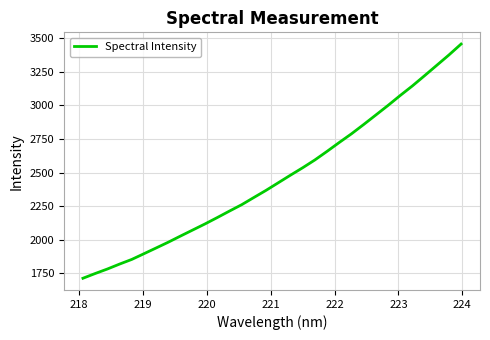

What is the difference between the second highest and minimum values?

1659.6